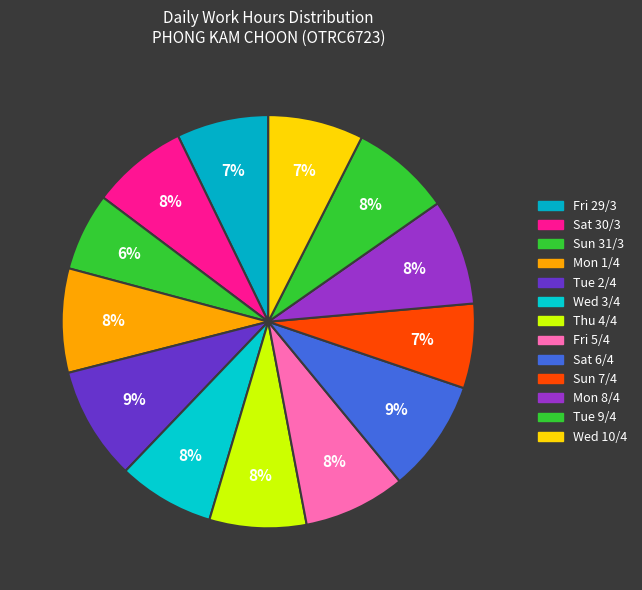

How many segments does this pie chart have?

13